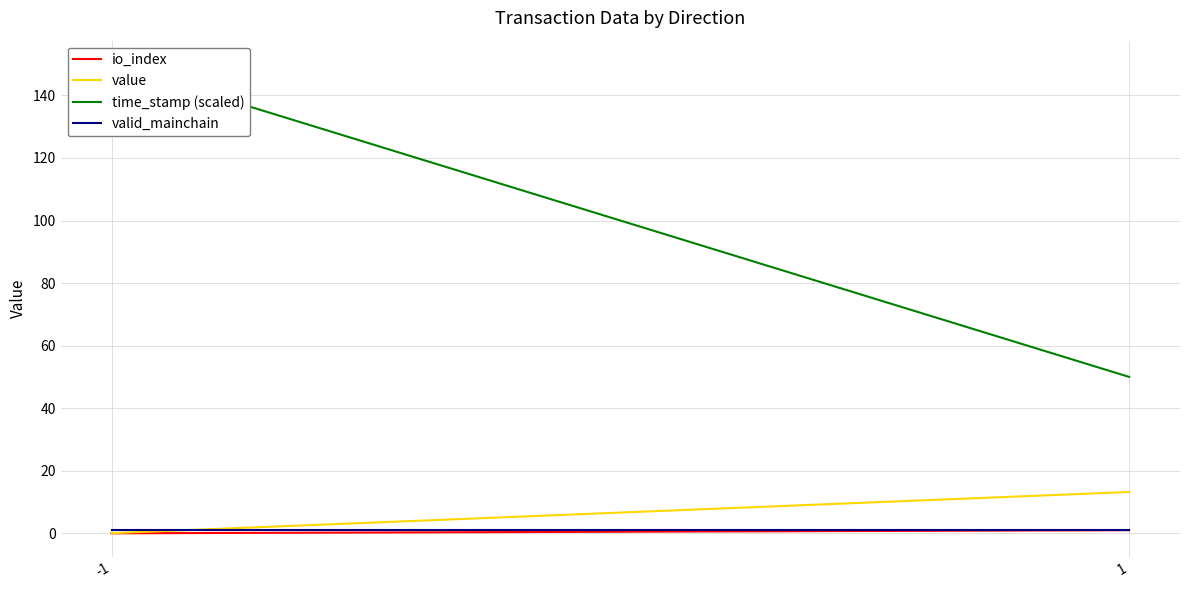

Is it true that valid_mainchain equals 0.2 at -1?

False